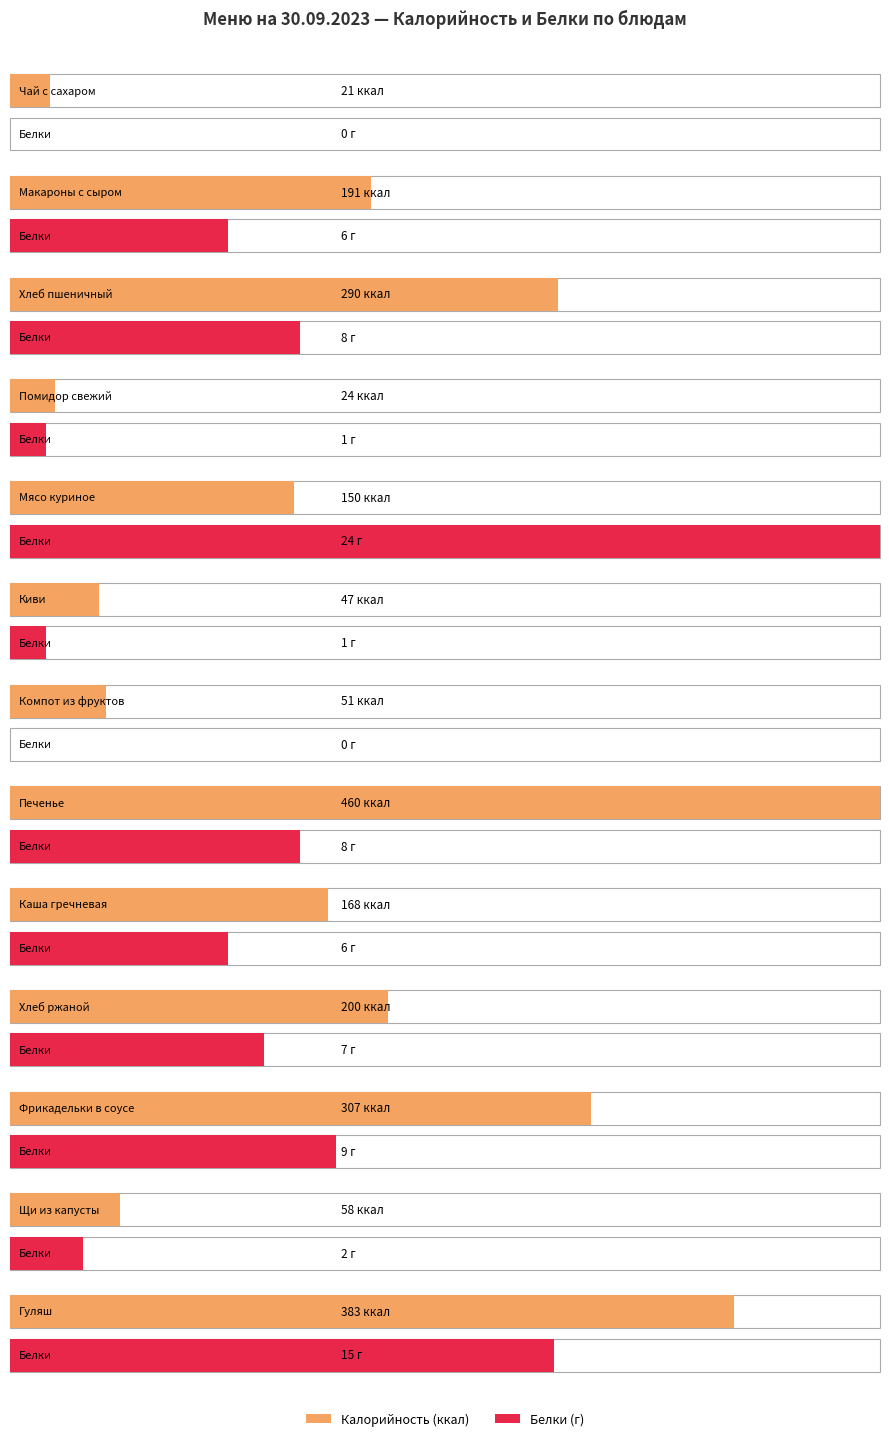

What value does the Калорийность series have at Чай с сахаром, to the nearest 5?

20